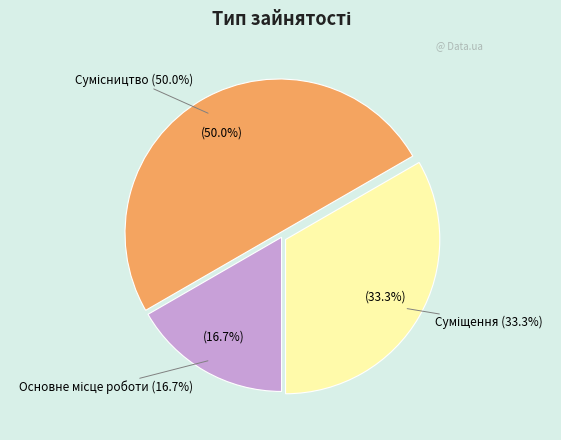

Count the number of slices in the pie.

3